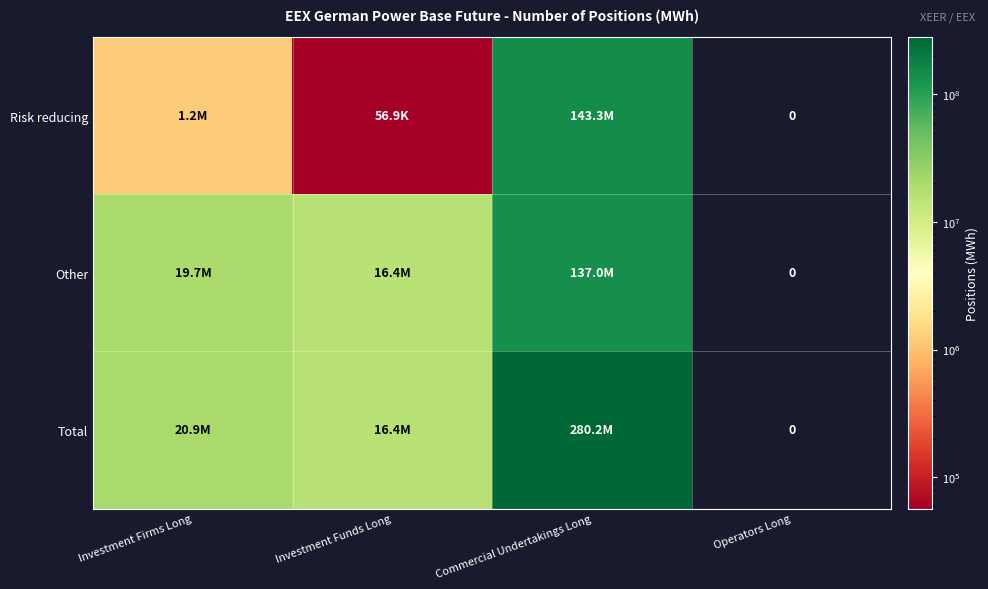

Which category has the highest value in the Total series?

Commercial Undertakings Long